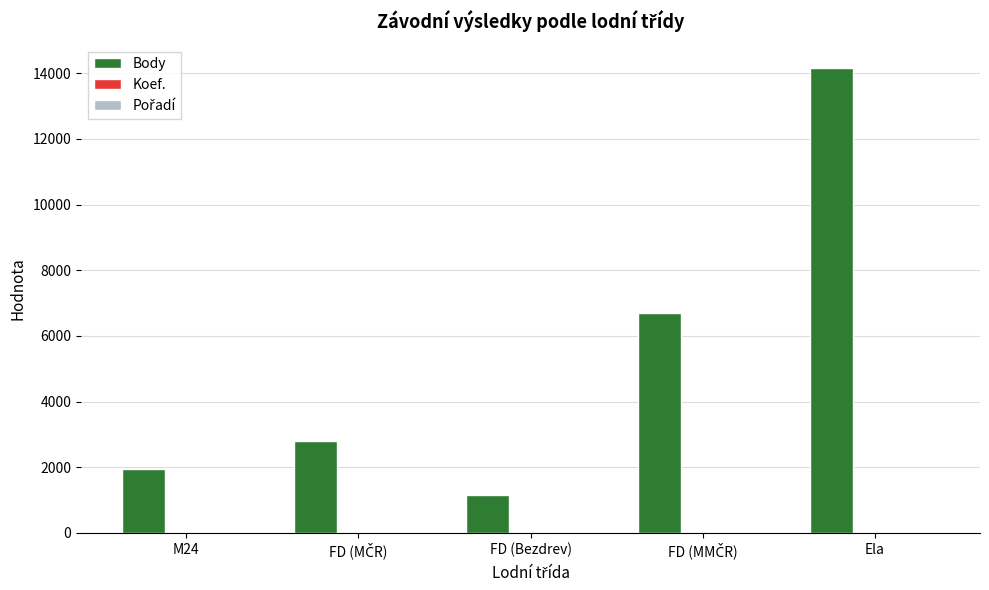

Which series has the largest total across all categories?

Body